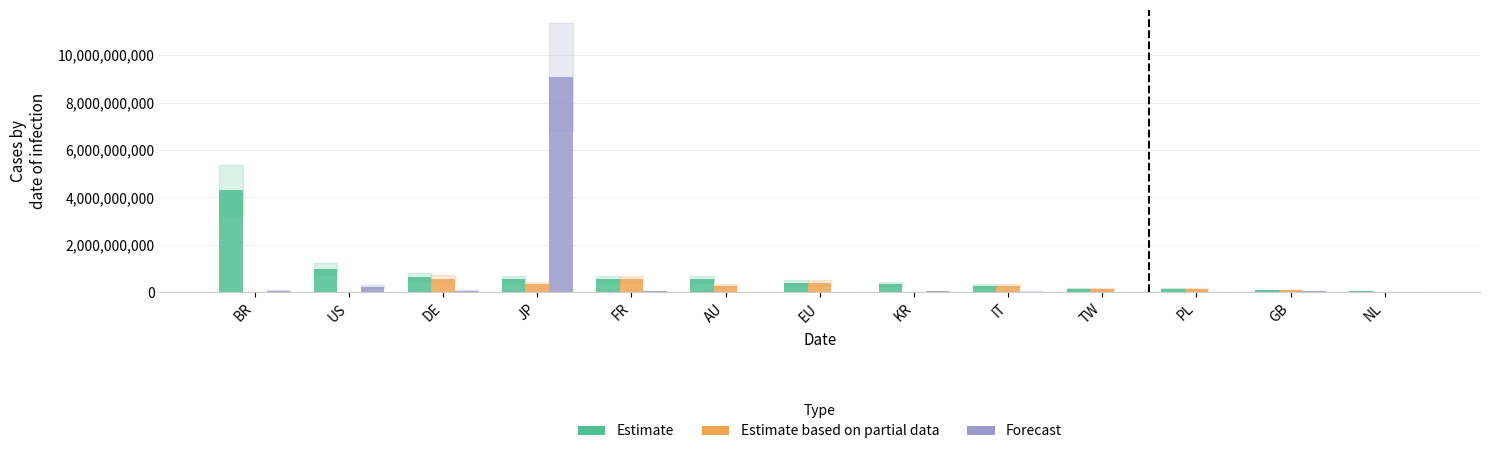

Is the value of Estimate at AU greater than the value of Estimate based on partial data at AU?

Yes